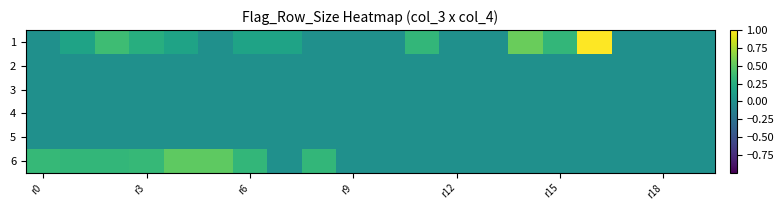

Reading right to left, extract all data points from this chart.

1: 0.0	0.0	0.0	1.0	0.3	0.5	0.0	0.0	0.3	0.0	0.0	0.0	0.2	0.2	0.0	0.2	0.2	0.4	0.2	0.0
2: 0.0	0.0	0.0	0.0	0.0	0.0	0.0	0.0	0.0	0.0	0.0	0.0	0.0	0.0	0.0	0.0	0.0	0.0	0.0	0.0
3: 0.0	0.0	0.0	0.0	0.0	0.0	0.0	0.0	0.0	0.0	0.0	0.0	0.0	0.0	0.0	0.0	0.0	0.0	0.0	0.0
4: 0.0	0.0	0.0	0.0	0.0	0.0	0.0	0.0	0.0	0.0	0.0	0.0	0.0	0.0	0.0	0.0	0.0	0.0	0.0	0.0
5: 0.0	0.0	0.0	0.0	0.0	0.0	0.0	0.0	0.0	0.0	0.0	0.0	0.0	0.0	0.0	0.0	0.0	0.0	0.0	0.0
6: 0.0	0.0	0.0	0.0	0.0	0.0	0.0	0.0	0.0	0.0	0.0	0.3	0.0	0.3	0.5	0.5	0.3	0.3	0.3	0.3